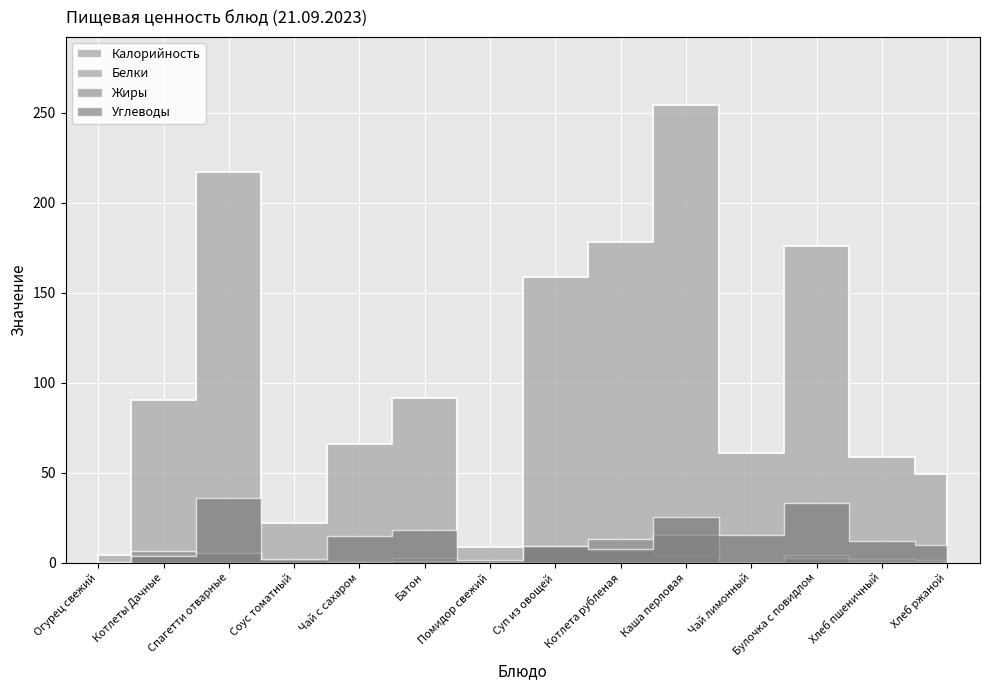

Which has a higher value, Соус томатный or Булочка с повидлом?

Булочка с повидлом